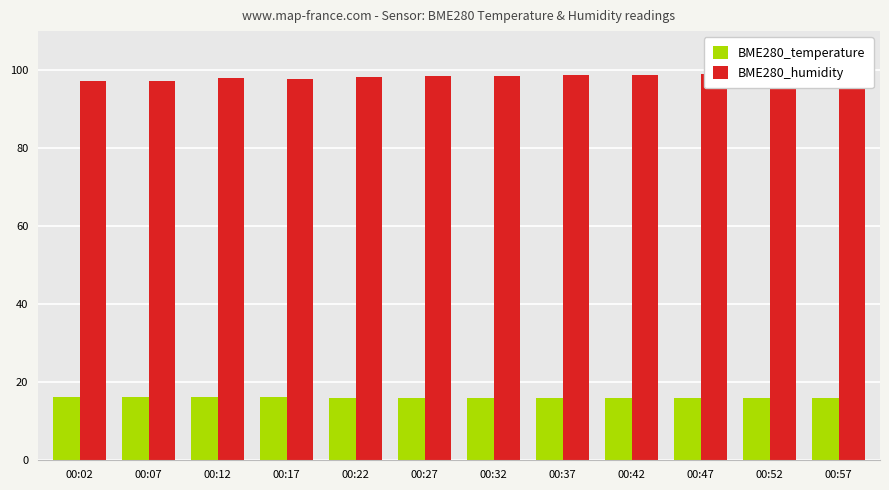

How many bars are there in each group?

2